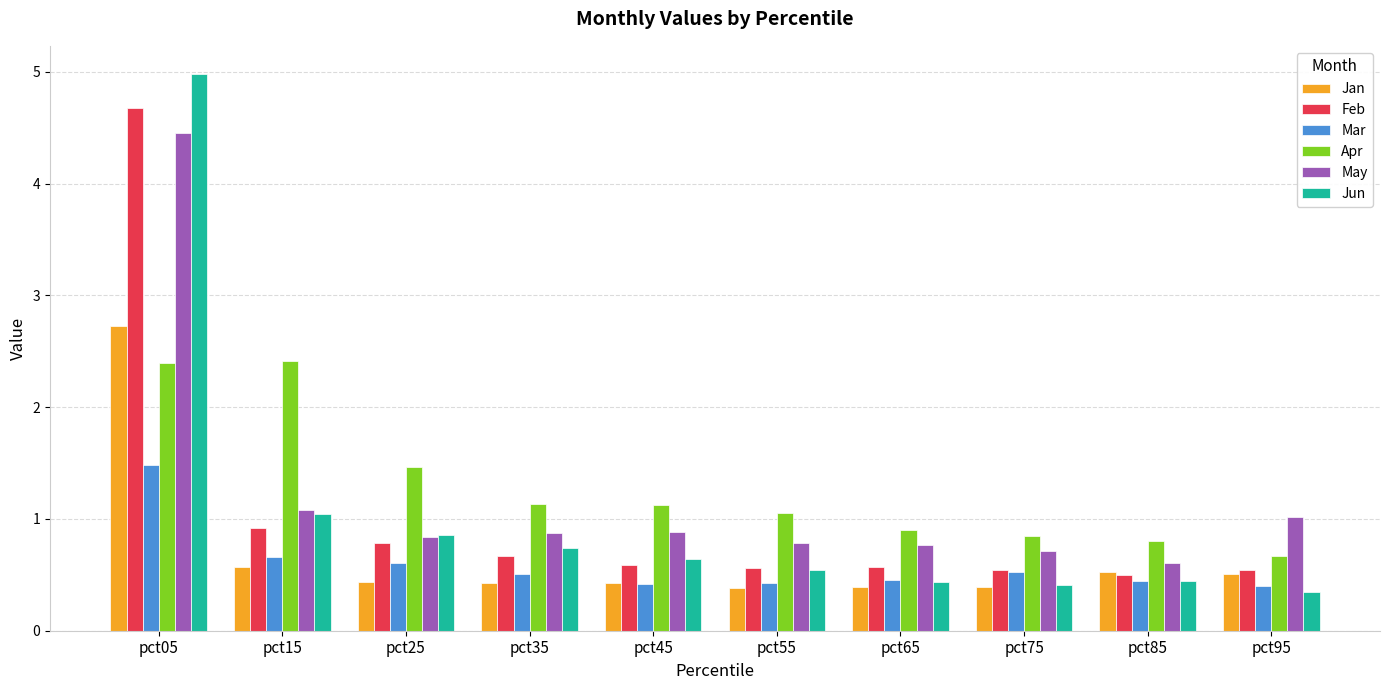

Between pct15 and pct75, which series saw the biggest shift?

Apr